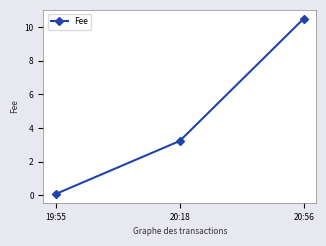

What is the change in value from 20:18 to 20:56?

+7.3